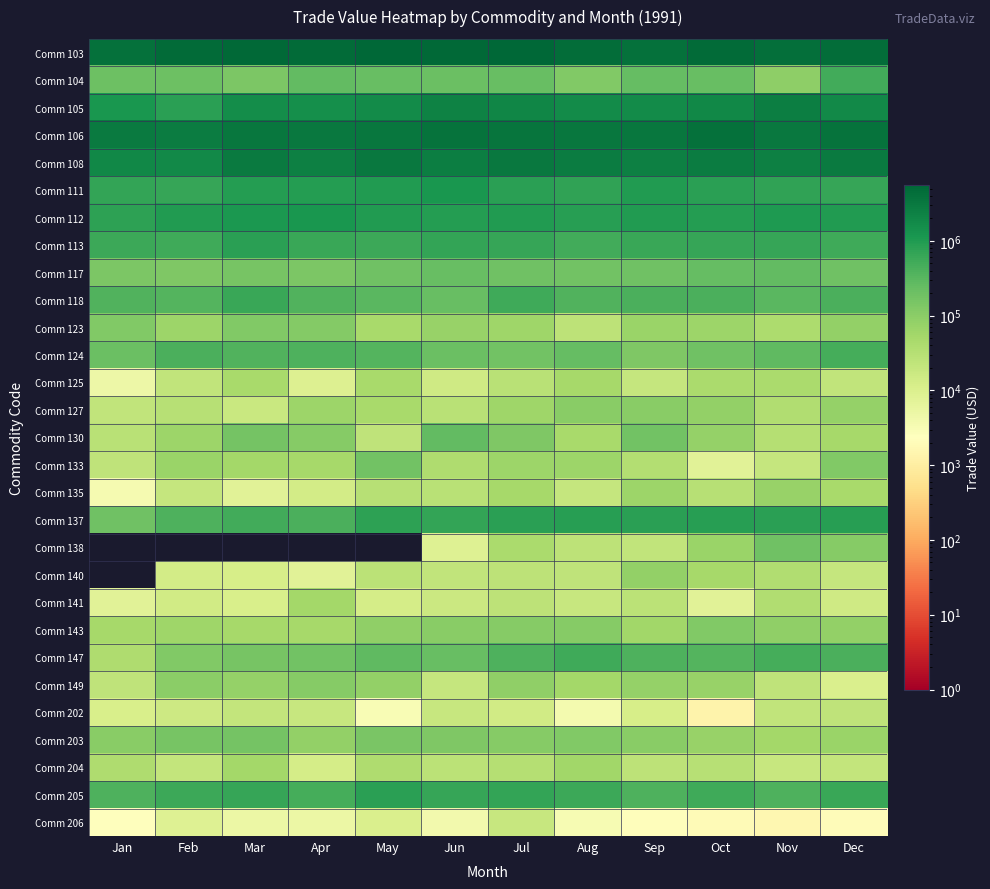

Reading right to left, what are all the values shown in this chart?

Comm 103: Dec=4568994	Nov=4078955	Oct=4709226	Sep=3912485	Aug=4585845	Jul=5516282	Jun=4983692	May=5319931	Apr=4757797	Mar=5062078	Feb=4789074	Jan=4053886
Comm 104: Dec=491785	Nov=93540	Oct=226430	Sep=237487	Aug=126788	Jul=221791	Jun=220820	May=232161	Apr=253840	Mar=144075	Feb=206589	Jan=198075
Comm 105: Dec=1754671	Nov=2522492	Oct=1914735	Sep=1677884	Aug=1661674	Jul=2008349	Jun=2300688	May=1683176	Apr=1462213	Mar=1549102	Feb=825803	Jan=1177719
Comm 106: Dec=3647688	Nov=3036407	Oct=3872765	Sep=3264924	Aug=3250271	Jul=3438649	Jun=3747634	May=3265185	Apr=3095613	Mar=3381481	Feb=2830071	Jan=2876336
Comm 108: Dec=2890849	Nov=2470800	Oct=2751951	Sep=2441152	Aug=2693812	Jul=3173928	Jun=2599274	May=3124914	Apr=2486299	Mar=2870824	Feb=1847394	Jan=1899591
Comm 111: Dec=645406	Nov=719831	Oct=808287	Sep=952588	Aug=708829	Jul=826056	Jun=1200480	May=991392	Apr=933380	Mar=922019	Feb=627507	Jan=688447
Comm 112: Dec=975071	Nov=1023526	Oct=918505	Sep=1002676	Aug=863842	Jul=987717	Jun=927079	May=995663	Apr=1170455	Mar=1114340	Feb=973669	Jan=765438
Comm 113: Dec=547070	Nov=641785	Oct=632625	Sep=600630	Aug=491958	Jul=654284	Jun=693923	May=556433	Apr=594416	Mar=793493	Feb=525641	Jan=569323
Comm 117: Dec=189279	Nov=260876	Oct=242834	Sep=185526	Aug=182108	Jul=191744	Jun=223878	May=191280	Apr=139653	Mar=158038	Feb=134809	Jan=139167
Comm 118: Dec=427435	Nov=305229	Oct=410200	Sep=423078	Aug=380842	Jul=541524	Jun=226074	May=316556	Apr=376554	Mar=597504	Feb=353391	Jan=382265
Comm 123: Dec=81329	Nov=41908	Oct=64523	Sep=67269	Aug=25988	Jul=58572	Jun=72251	May=46876	Apr=114704	Mar=126532	Feb=64221	Jan=126646
Comm 124: Dec=466130	Nov=280343	Oct=188074	Sep=134063	Aug=244088	Jul=182979	Jun=210308	May=340397	Apr=392070	Mar=375607	Feb=429056	Jan=216551
Comm 125: Dec=22240	Nov=44313	Oct=44720	Sep=20812	Aug=48836	Jul=29764	Jun=15085	May=46313	Apr=9066	Mar=46968	Feb=23456	Jan=4660
Comm 127: Dec=77888	Nov=37989	Oct=83223	Sep=103646	Aug=106380	Jul=58429	Jun=29090	May=46228	Apr=63088	Mar=17635	Feb=30476	Jan=23105
Comm 130: Dec=49849	Nov=33222	Oct=77453	Sep=174925	Aug=46329	Jul=130467	Jun=260065	May=24386	Apr=110116	Mar=167625	Feb=62705	Jan=28318
Comm 133: Dec=126291	Nov=20417	Oct=7720	Sep=34384	Aug=64583	Jul=64433	Jun=38626	May=174315	Apr=50839	Mar=53702	Feb=69845	Jan=23530
Comm 135: Dec=47497	Nov=71046	Oct=30314	Sep=62091	Aug=19869	Jul=49590	Jun=29355	May=31198	Apr=13474	Mar=7497	Feb=20633	Jan=3455
Comm 137: Dec=892530	Nov=830699	Oct=845852	Sep=799998	Aug=851315	Jul=835507	Jun=693346	May=777371	Apr=423803	Mar=491407	Feb=390355	Jan=189963
Comm 138: Dec=111718	Nov=194237	Oct=69164	Sep=22193	Aug=26141	Jul=44111	Jun=8864	May=0	Apr=0	Mar=0	Feb=0	Jan=0
Comm 140: Dec=20256	Nov=36454	Oct=51521	Sep=81107	Aug=24602	Jul=25992	Jun=22840	May=27107	Apr=7536	Mar=12041	Feb=13190	Jan=0
Comm 141: Dec=15384	Nov=37165	Oct=7575	Sep=26668	Aug=19007	Jul=25457	Jun=16396	May=12586	Apr=52046	Mar=11135	Feb=13650	Jan=7781
Comm 143: Dec=80193	Nov=86395	Oct=124532	Sep=57764	Aug=113009	Jul=110159	Jun=104794	May=89256	Apr=50217	Mar=51581	Feb=61796	Jan=50342
Comm 147: Dec=414275	Nov=470592	Oct=354720	Sep=388077	Aug=534563	Jul=392451	Jun=223002	May=270890	Apr=178914	Mar=154614	Feb=124283	Jan=39336
Comm 149: Dec=10202	Nov=23773	Oct=73792	Sep=77243	Aug=52893	Jul=84068	Jun=20567	May=82446	Apr=111229	Mar=75654	Feb=95122	Jan=23713
Comm 202: Dec=24328	Nov=22973	Oct=1286	Sep=11858	Aug=3767	Jul=13878	Jun=19517	May=3021	Apr=18584	Mar=21316	Feb=15670	Jan=10993
Comm 203: Dec=68256	Nov=53680	Oct=73184	Sep=103803	Aug=126491	Jul=111614	Jun=133915	May=151440	Apr=83238	Mar=168221	Feb=154344	Jan=103713
Comm 204: Dec=21807	Nov=18923	Oct=30546	Sep=25628	Aug=57044	Jul=33763	Jun=27828	May=38696	Apr=12415	Mar=53766	Feb=21081	Jan=38651
Comm 205: Dec=595877	Nov=395838	Oct=532064	Sep=395625	Aug=556891	Jul=669695	Jun=638715	May=821110	Apr=486922	Mar=631206	Feb=581941	Jan=403738
Comm 206: Dec=1990	Nov=1618	Oct=1916	Sep=2206	Aug=3199	Jul=19195	Jun=4051	May=10551	Apr=5119	Mar=5088	Feb=8643	Jan=2359